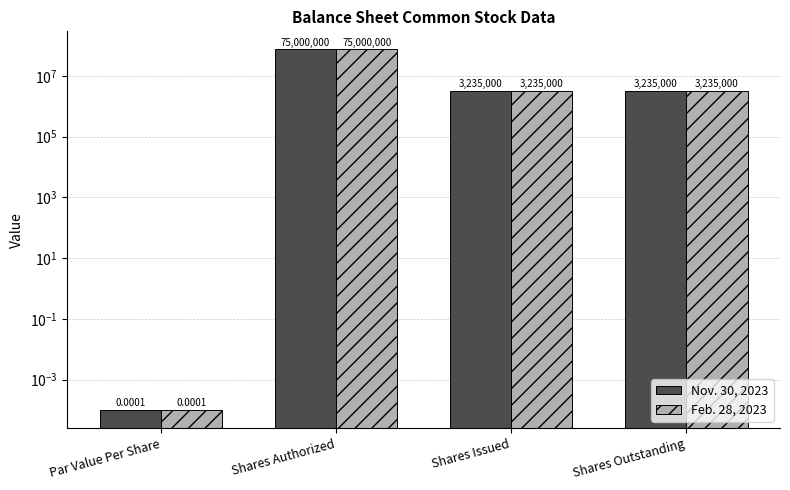

At which label does Nov. 30, 2023 first exceed 3235000?

Shares Authorized